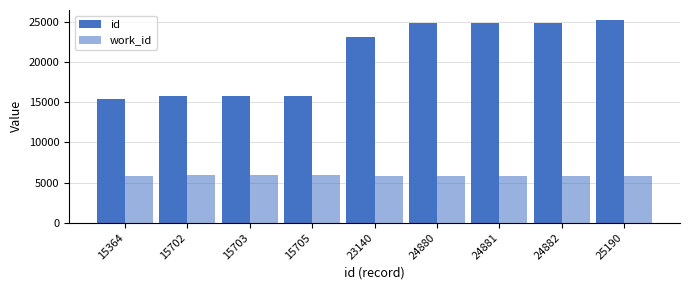

Reading left to right, list all the values displayed in this chart.

id: 15364=15364	15702=15702	15703=15703	15705=15705	23140=23140	24880=24880	24881=24881	24882=24882	25190=25190
work_id: 15364=5767	15702=5924	15703=5924	15705=5924	23140=5767	24880=5767	24881=5767	24882=5767	25190=5767